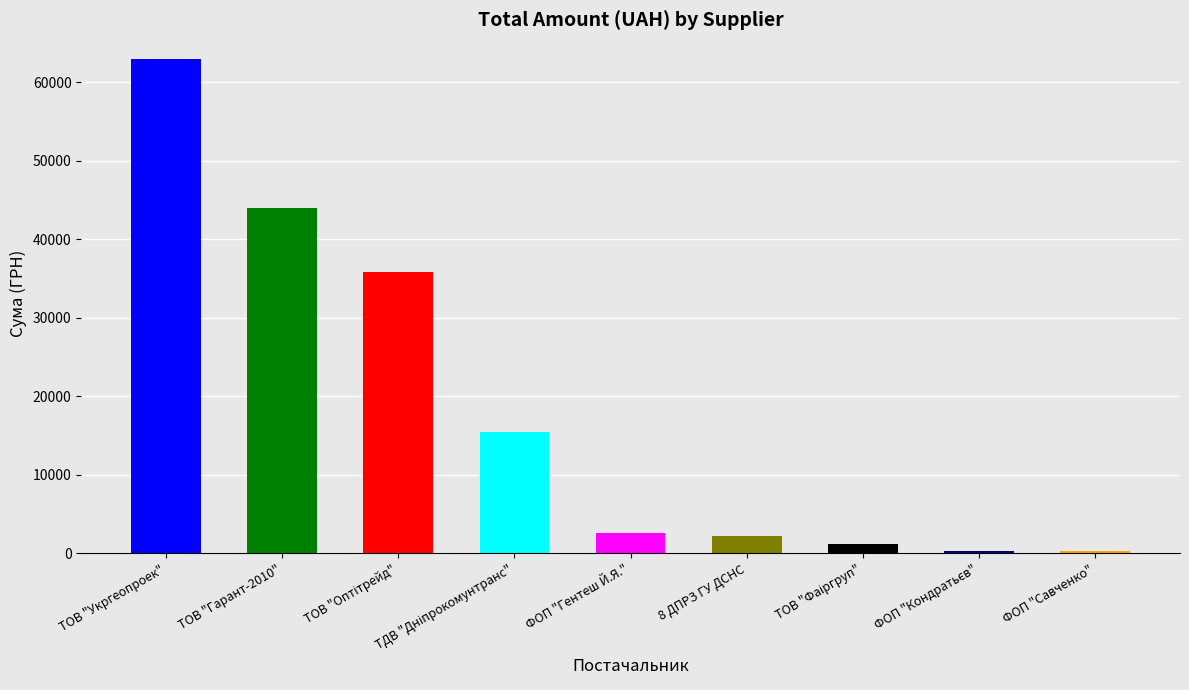

Is it true that the value at 8 ДПРЗ ГУ ДСНС is 2255.2?

True